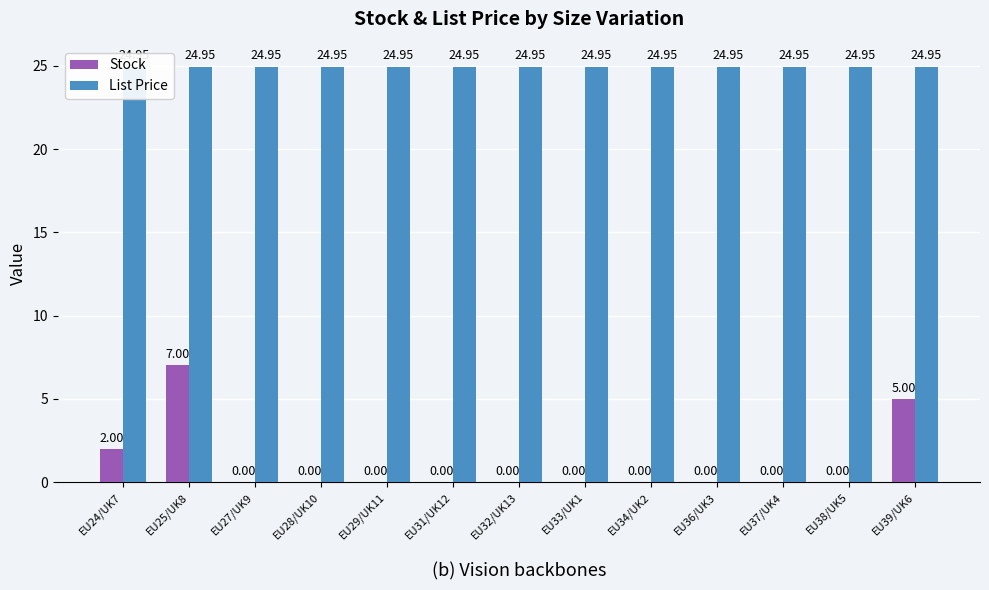

List the labels in order of Stock value, smallest first.

EU27/UK9, EU28/UK10, EU29/UK11, EU31/UK12, EU32/UK13, EU33/UK1, EU34/UK2, EU36/UK3, EU37/UK4, EU38/UK5, EU24/UK7, EU39/UK6, EU25/UK8